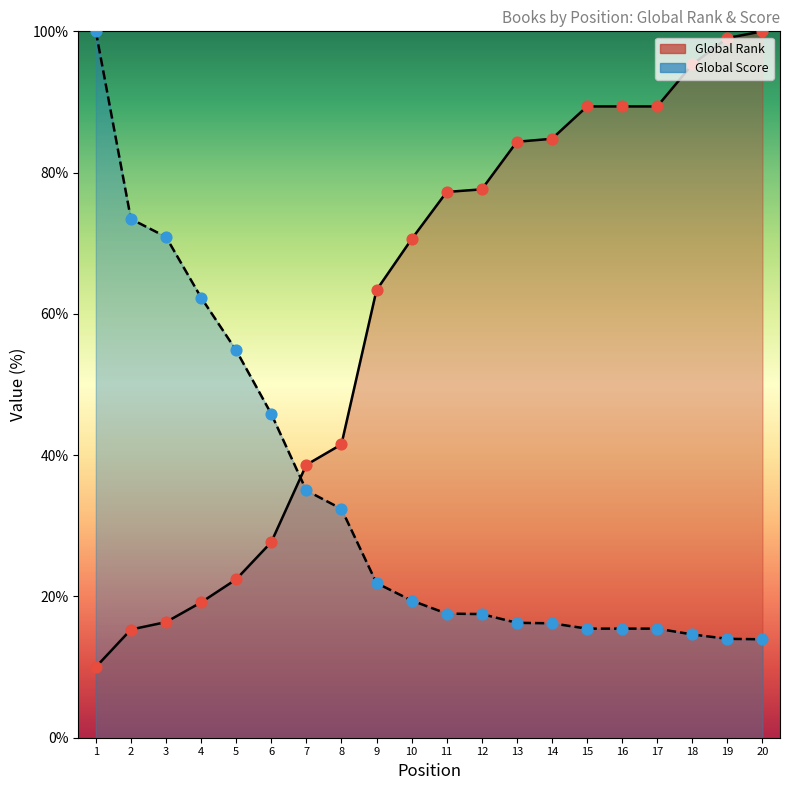

Which series has the largest total across all categories?

Global Rank